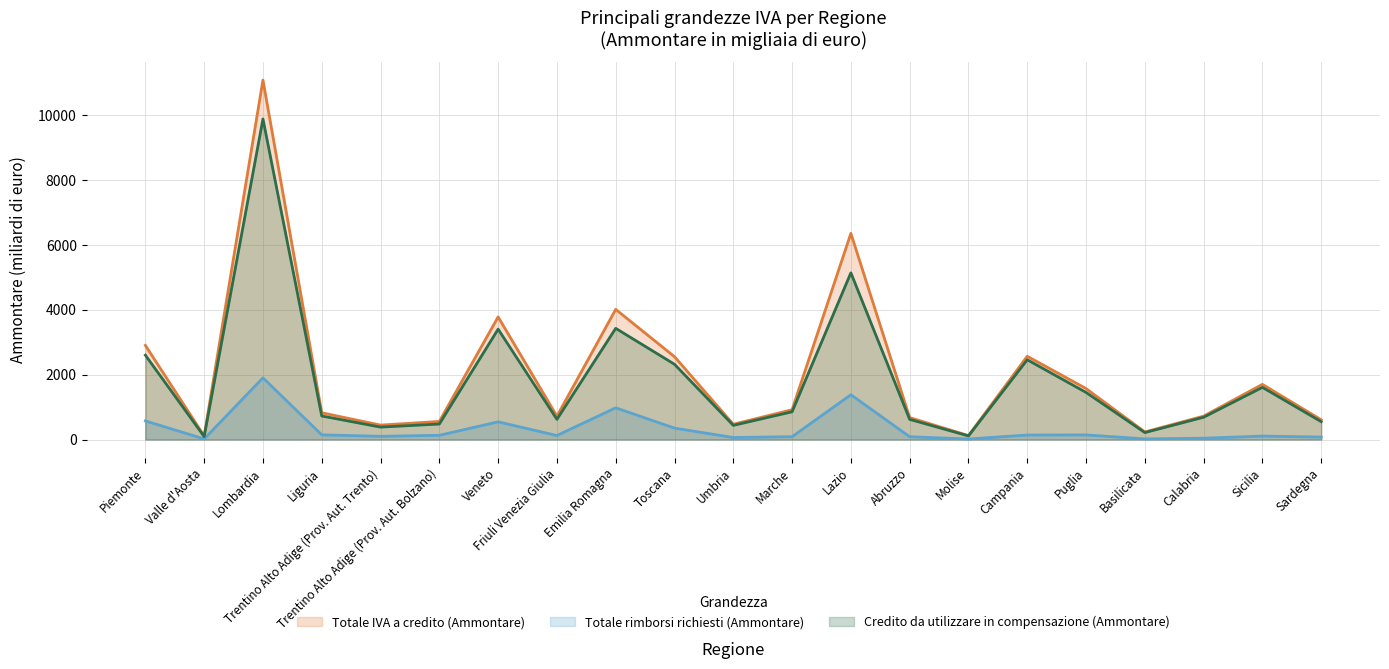

How many interior local peaks does the Totale IVA a credito (Ammontare) series have?

6